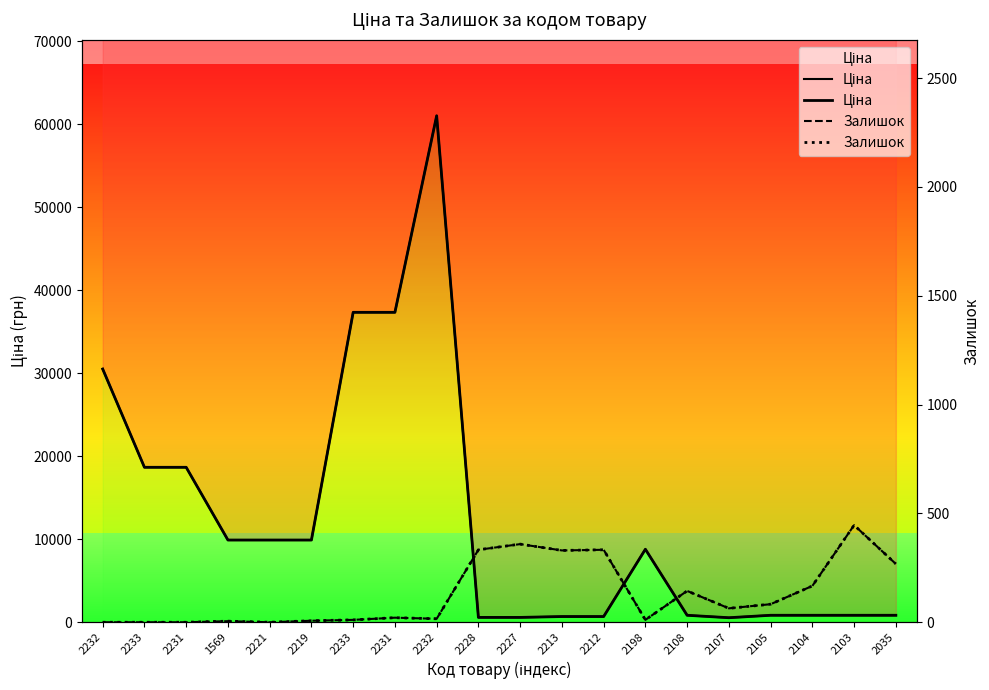

Between 2103 and 2108, which is larger?

2103